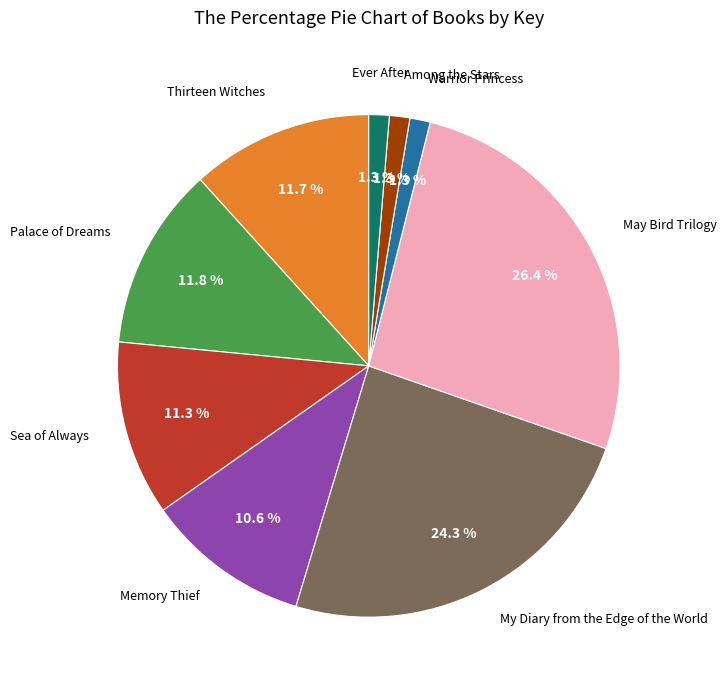

Count the number of slices in the pie.

9